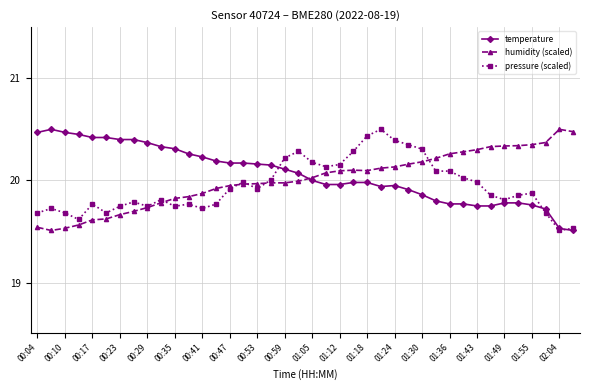

True or false: humidity (scaled) has more than 1 interior local peaks.

True